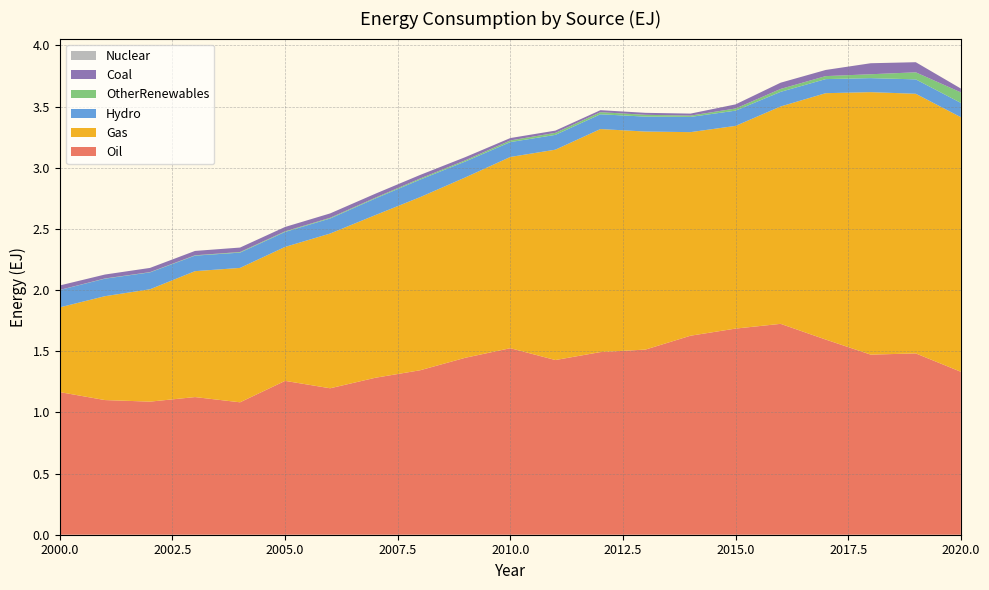

Reading left to right, extract all data points from this chart.

Oil: 2000=1.2	2001=1.1	2002=1.1	2003=1.1	2004=1.1	2005=1.3	2006=1.2	2007=1.3	2008=1.3	2009=1.4	2010=1.5	2011=1.4	2012=1.5	2013=1.5	2014=1.6	2015=1.7	2016=1.7	2017=1.6	2018=1.5	2019=1.5	2020=1.3
Gas: 2000=0.7	2001=0.8	2002=0.9	2003=1.0	2004=1.1	2005=1.1	2006=1.3	2007=1.3	2008=1.4	2009=1.5	2010=1.6	2011=1.7	2012=1.8	2013=1.8	2014=1.7	2015=1.7	2016=1.8	2017=2.0	2018=2.1	2019=2.1	2020=2.1
Hydro: 2000=0.1	2001=0.1	2002=0.1	2003=0.1	2004=0.1	2005=0.1	2006=0.1	2007=0.1	2008=0.1	2009=0.1	2010=0.1	2011=0.1	2012=0.1	2013=0.1	2014=0.1	2015=0.1	2016=0.1	2017=0.1	2018=0.1	2019=0.1	2020=0.1
OtherRenewables: 2000=0.0	2001=0.0	2002=0.0	2003=0.0	2004=0.0	2005=0.0	2006=0.0	2007=0.0	2008=0.0	2009=0.0	2010=0.0	2011=0.0	2012=0.0	2013=0.0	2014=0.0	2015=0.0	2016=0.0	2017=0.0	2018=0.0	2019=0.1	2020=0.1
Coal: 2000=0.0	2001=0.0	2002=0.0	2003=0.0	2004=0.0	2005=0.0	2006=0.0	2007=0.0	2008=0.0	2009=0.0	2010=0.0	2011=0.0	2012=0.0	2013=0.0	2014=0.0	2015=0.0	2016=0.1	2017=0.1	2018=0.1	2019=0.1	2020=0.0
Nuclear: 2000=0.0	2001=0.0	2002=0.0	2003=0.0	2004=0.0	2005=0.0	2006=0.0	2007=0.0	2008=0.0	2009=0.0	2010=0.0	2011=0.0	2012=0.0	2013=0.0	2014=0.0	2015=0.0	2016=0.0	2017=0.0	2018=0.0	2019=0.0	2020=0.0